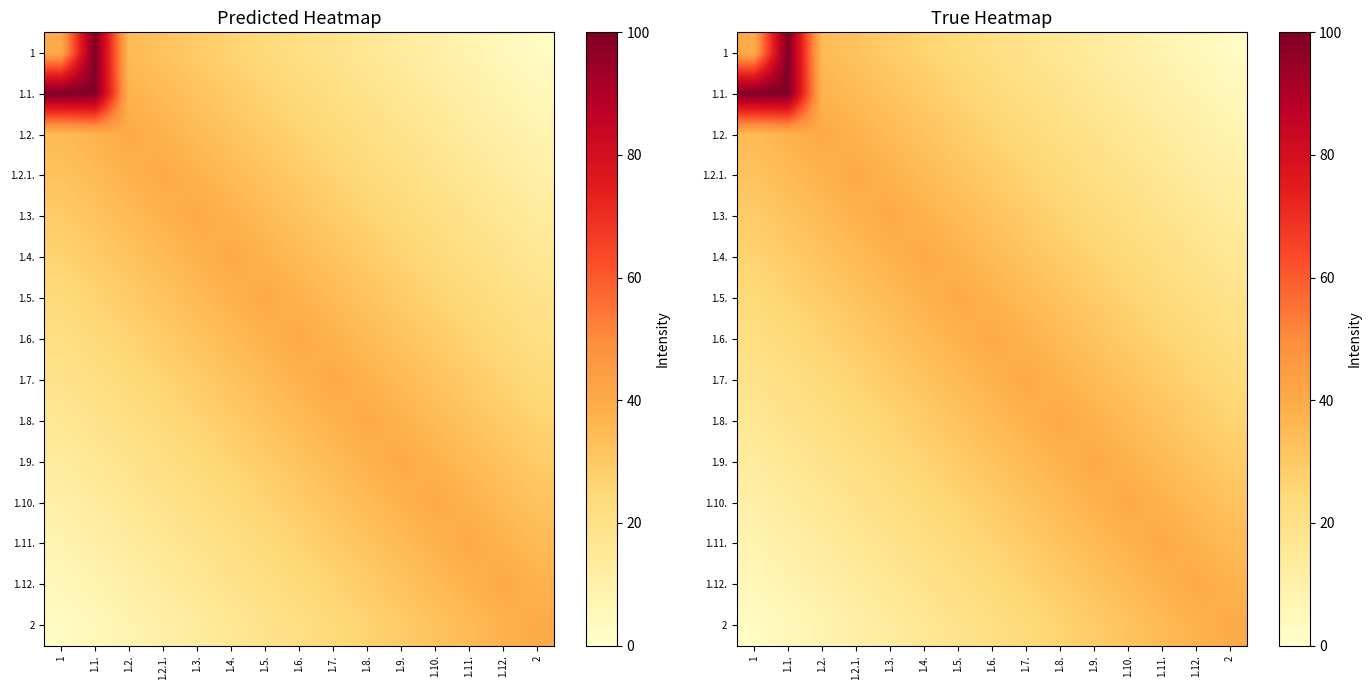

True or false: 1.11. has a value of 6.0 at 1.3..

False